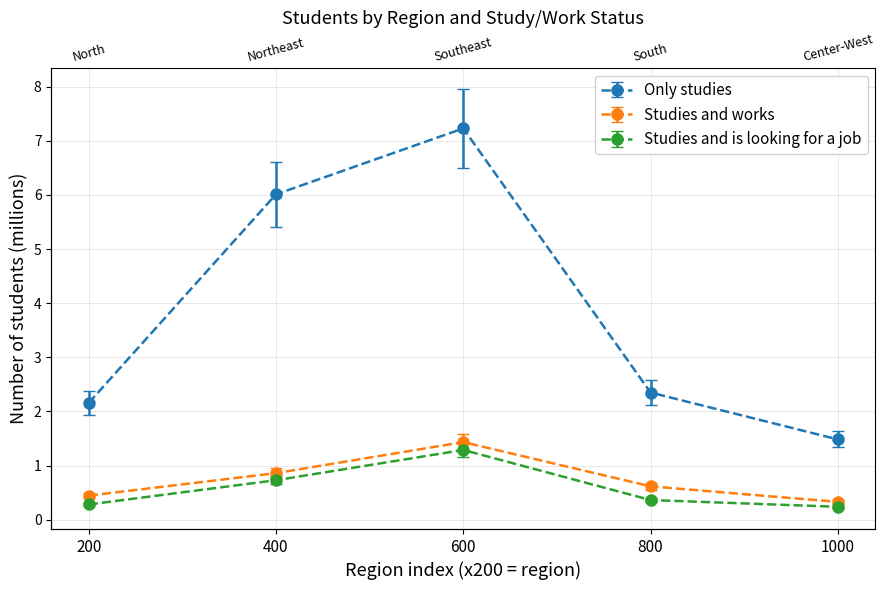

Between 400 and 1000, which series saw the biggest shift?

Only studies